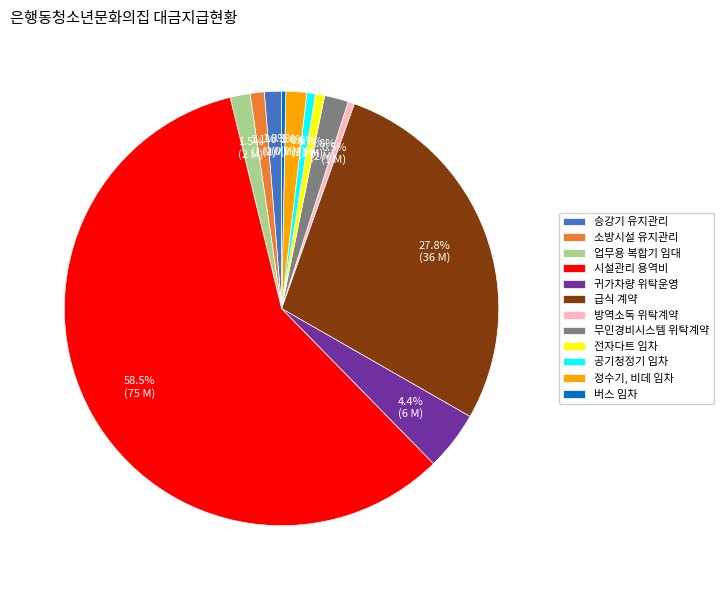

To the nearest percent, what is the combined percentage of 무인경비시스템 위탁계약 and 소방시설 유지관리?

3%